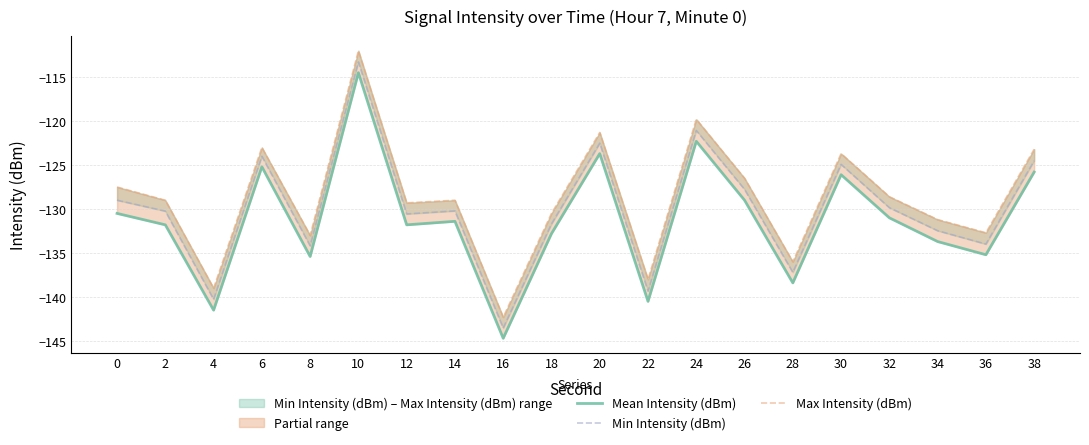

True or false: Min Intensity (dBm) and Mean Intensity (dBm) intersect in this chart.

False